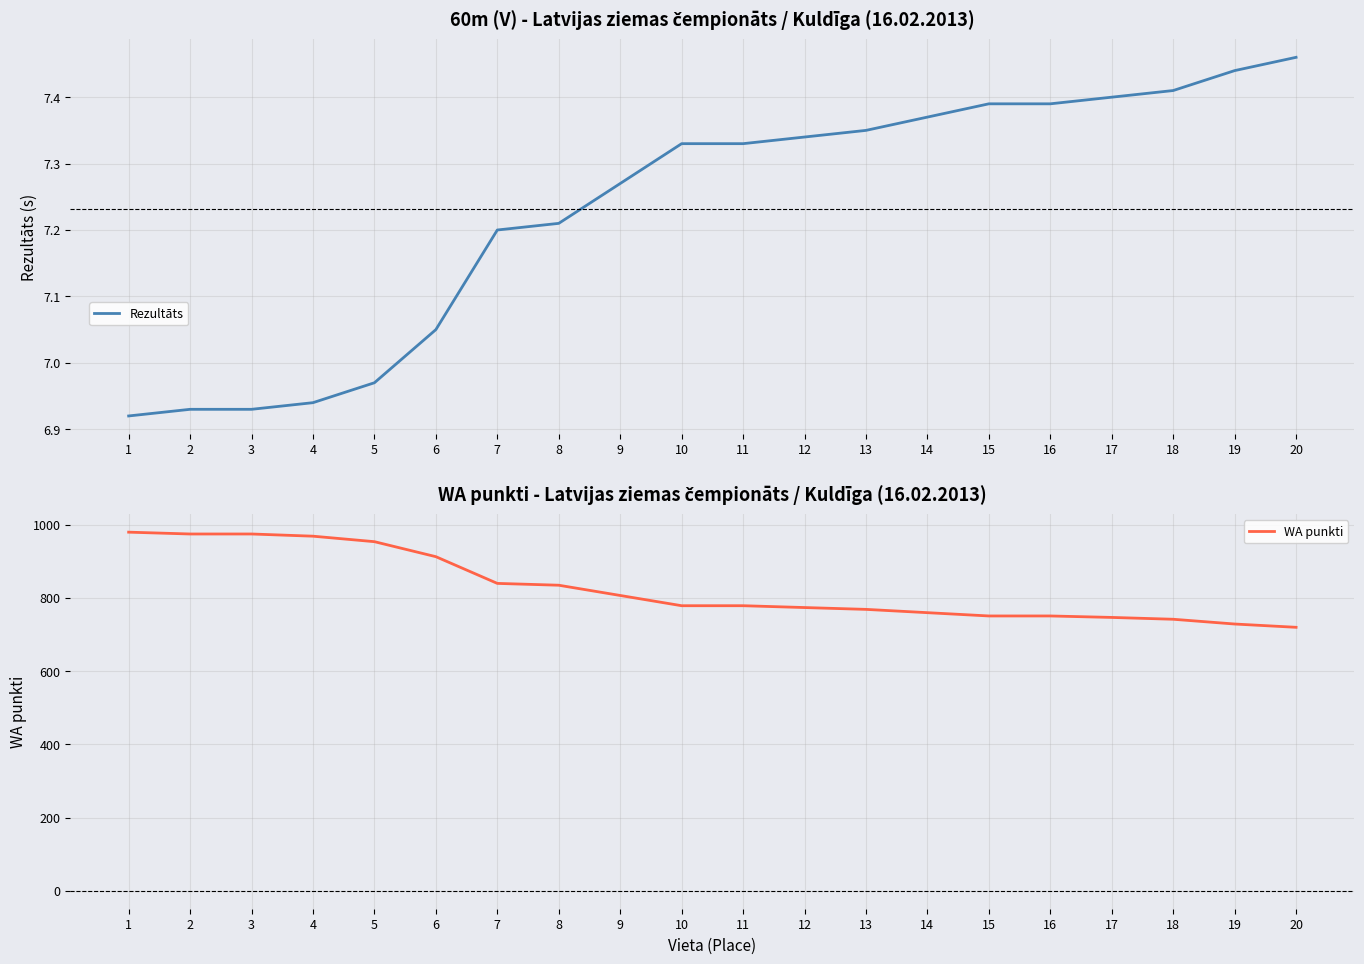

Reading left to right, transcribe all the data shown in this chart.

Rezultāts: 6.9	6.9	6.9	6.9	7.0	7.0	7.2	7.2	7.3	7.3	7.3	7.3	7.3	7.4	7.4	7.4	7.4	7.4	7.4	7.5
WA punkti: 980.0	975.0	975.0	969.0	954.0	913.0	840.0	835.0	807.0	779.0	779.0	774.0	769.0	760.0	751.0	751.0	747.0	742.0	729.0	720.0